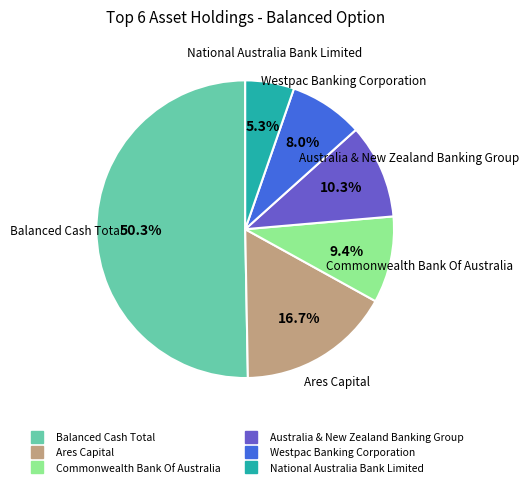

Between National Australia Bank Limited and Commonwealth Bank Of Australia, which is larger?

Commonwealth Bank Of Australia